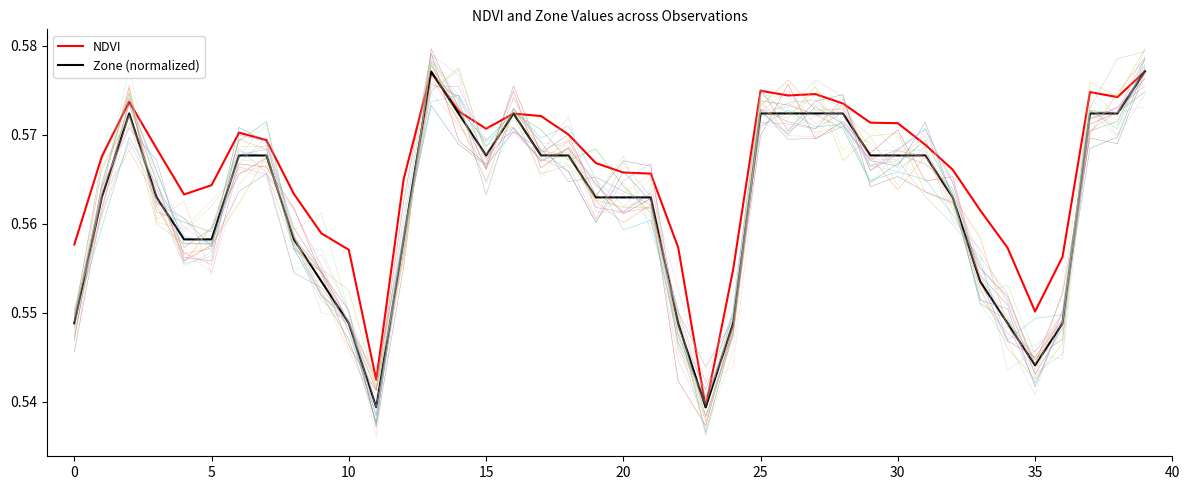

How many interior local valleys does the NDVI series have?

7